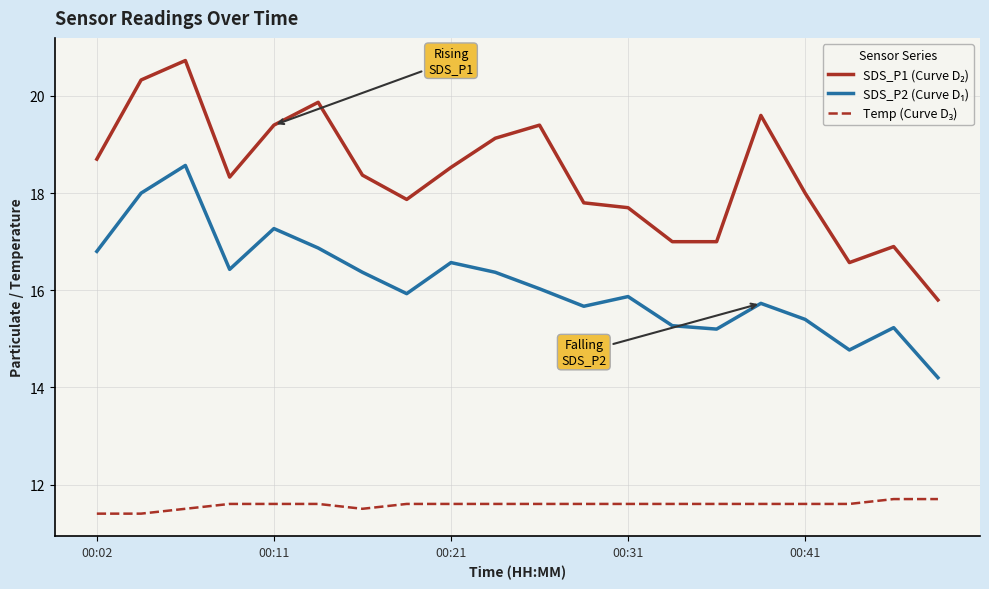

What is the greatest value displayed?

20.7